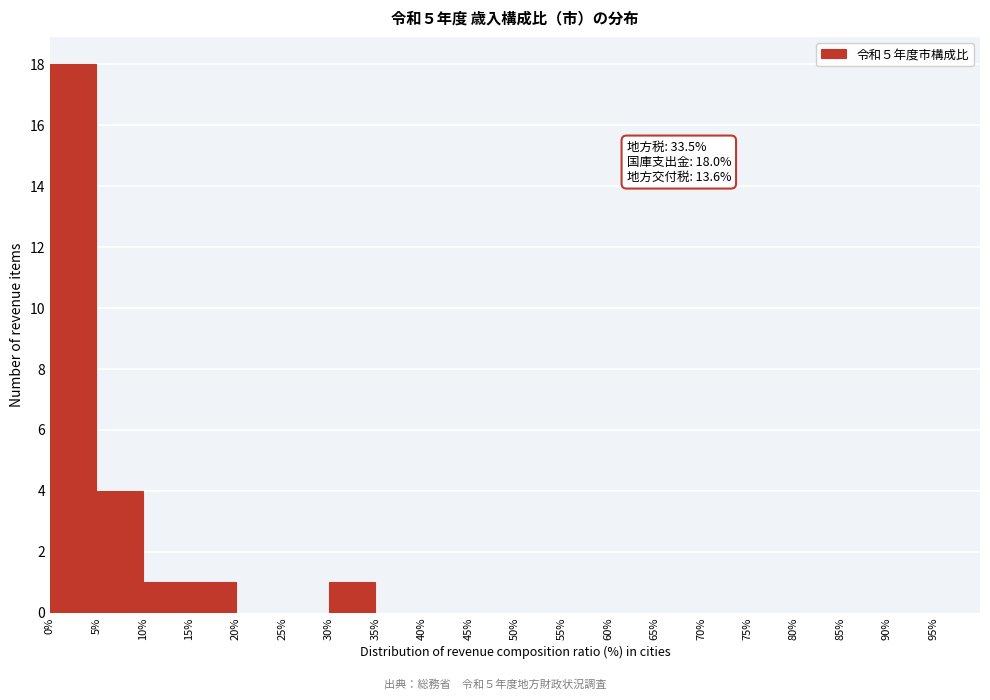

Reading left to right, transcribe all the data shown in this chart.

0%=18	5%=4	10%=1	15%=1	20%=0	25%=0	30%=1	35%=0	40%=0	45%=0	50%=0	55%=0	60%=0	65%=0	70%=0	75%=0	80%=0	85%=0	90%=0	95%=0